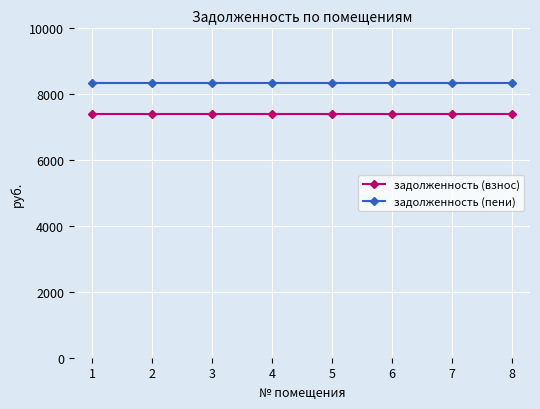

What is the average value of the задолженность (взнос) series?

7386.9